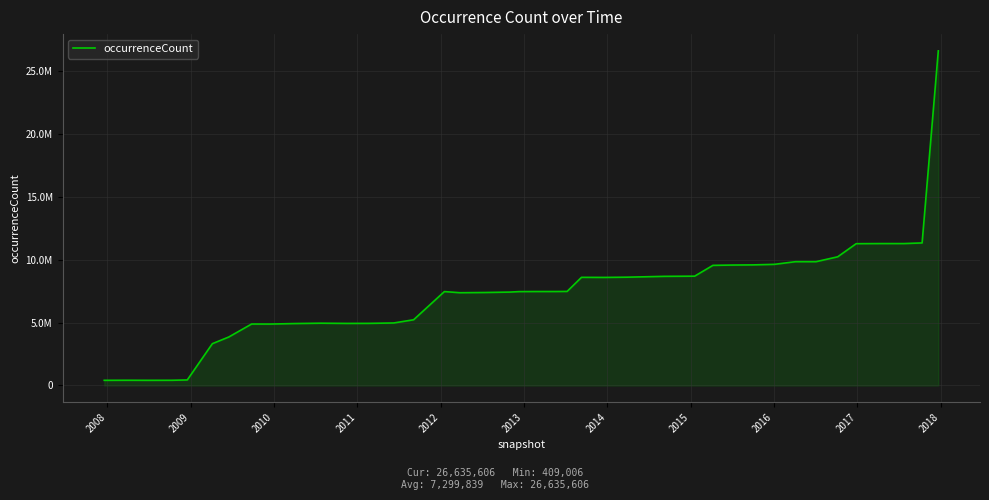

What is the sum of all values?

291993568